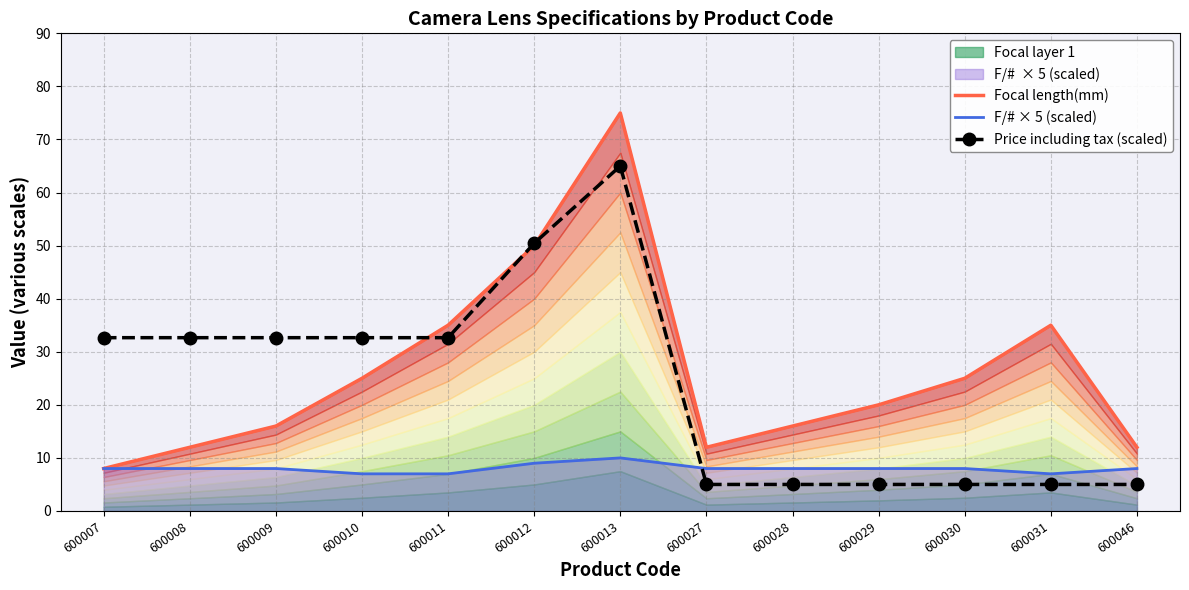

How many lines are shown in the chart?

3